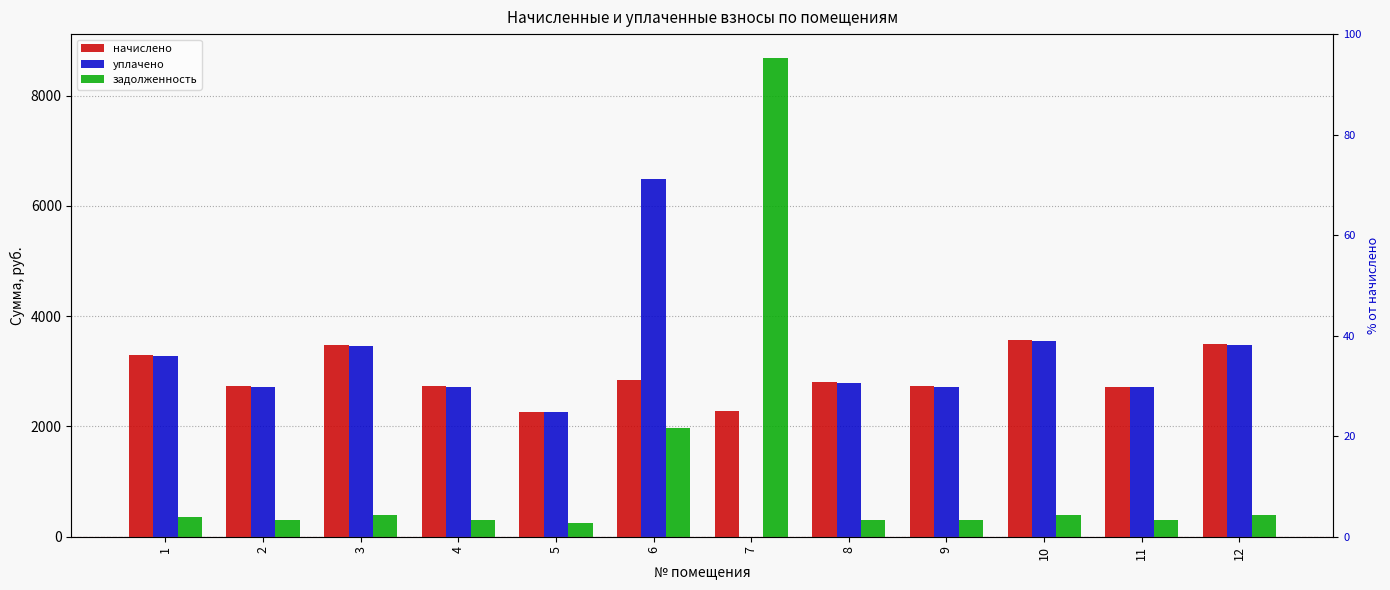

At how many categories does at least one series exceed 6455?

2